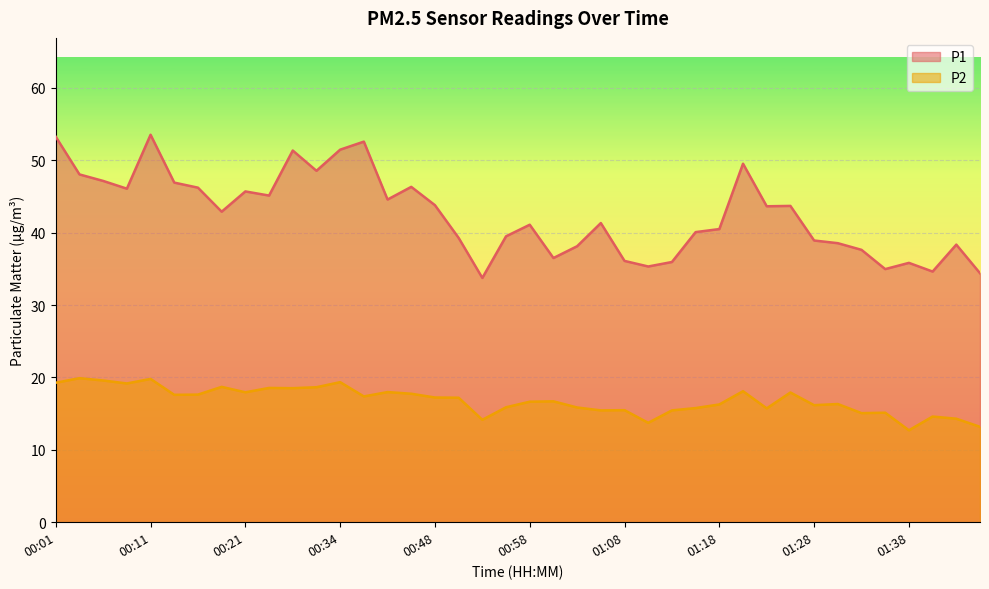

Does the chart display data point markers on the line(s)?

No